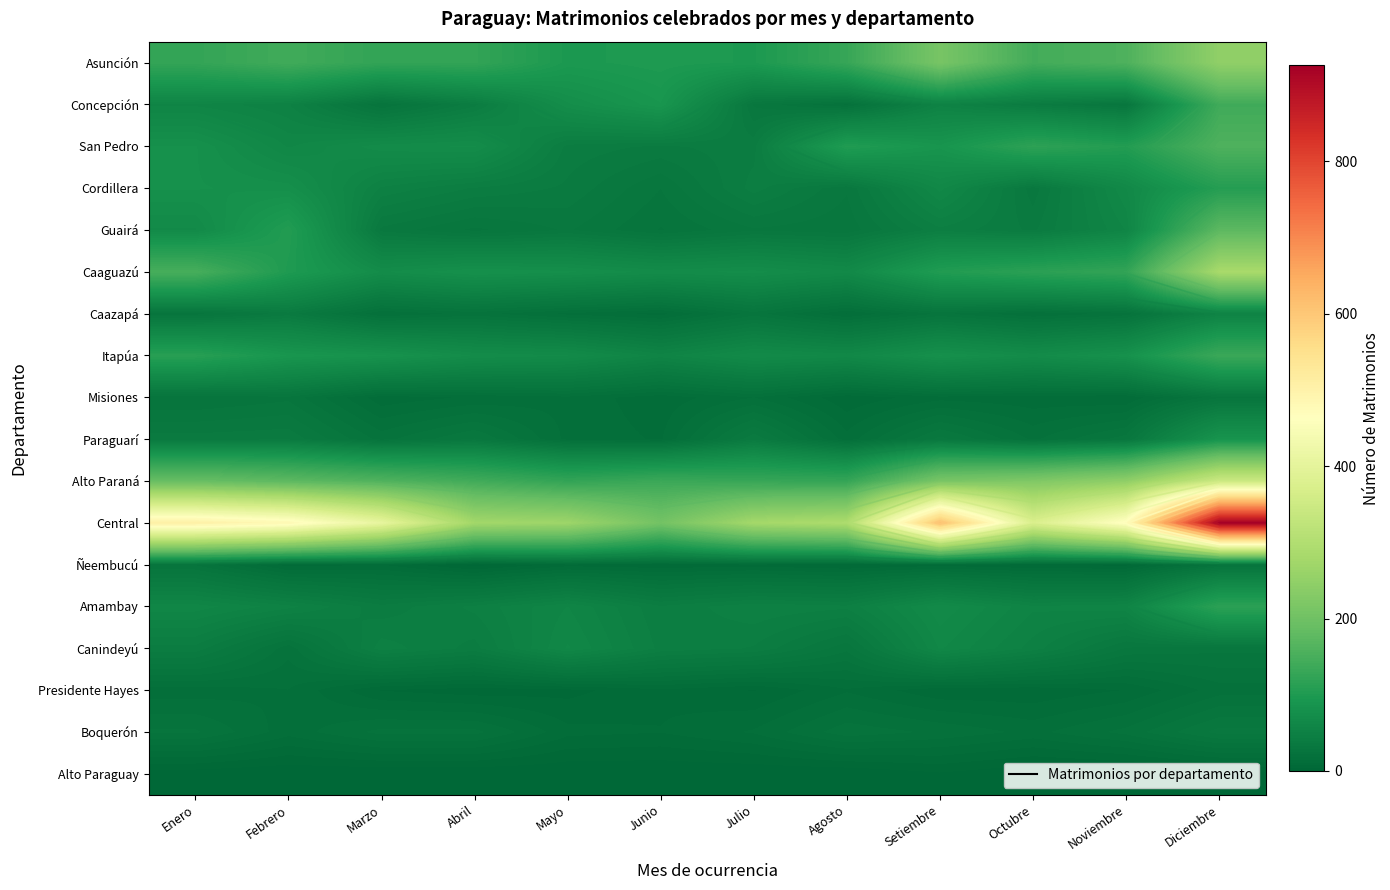

What is the difference between the second highest and minimum values in the Guairá series?

79